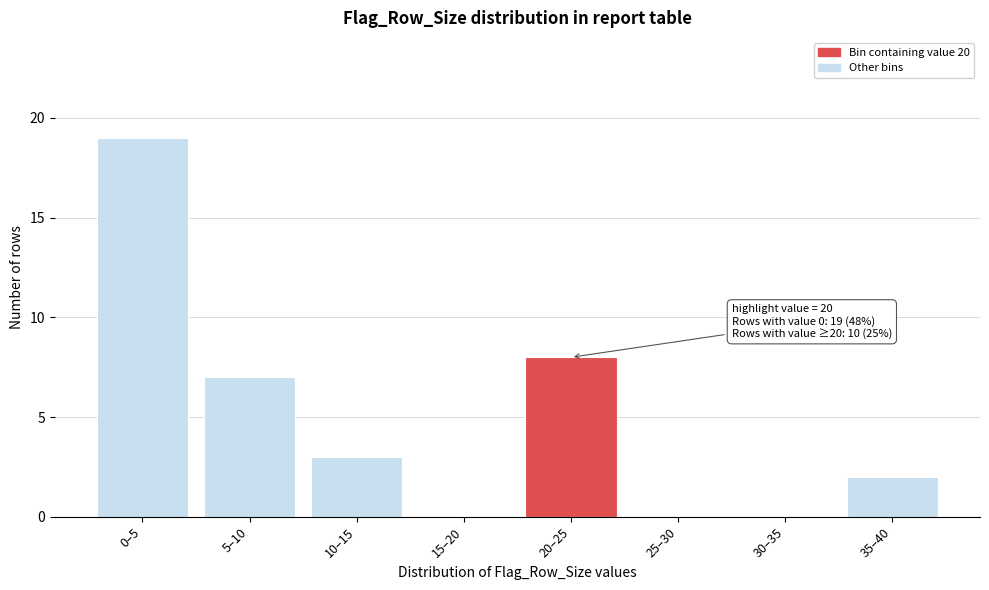

Reading right to left, transcribe all the data shown in this chart.

35–40=2	30–35=0	25–30=0	20–25=8	15–20=0	10–15=3	5–10=7	0–5=19